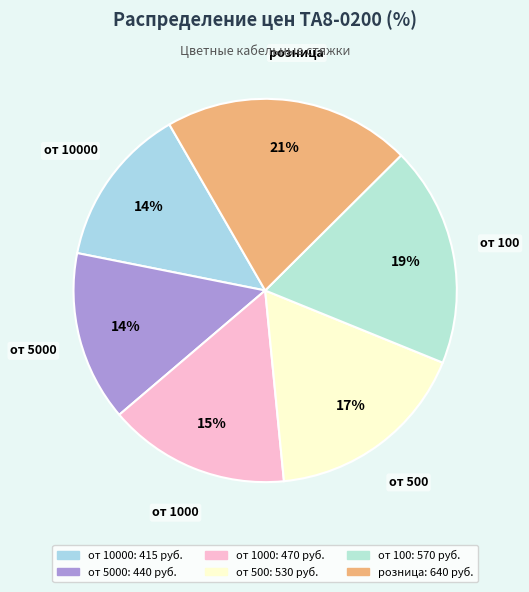

To the nearest percent, what is the difference between the largest and smallest slice percentages?

7%